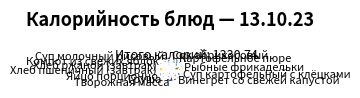

What is the largest slice in the pie chart?

Картофельное пюре